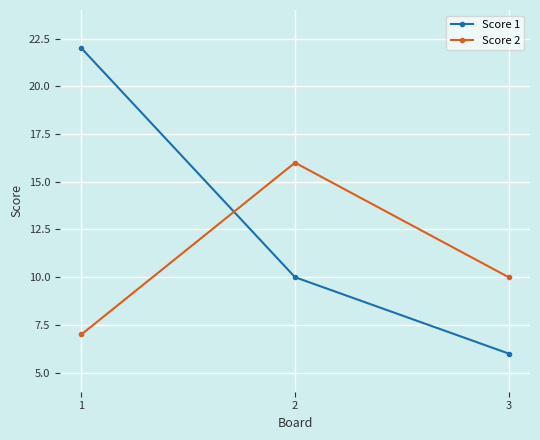

Reading left to right, what are all the values shown in this chart?

Score 1: 22	10	6
Score 2: 7	16	10